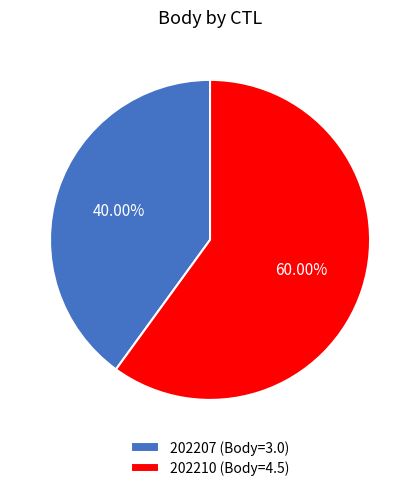

Which slice is the largest?

202210